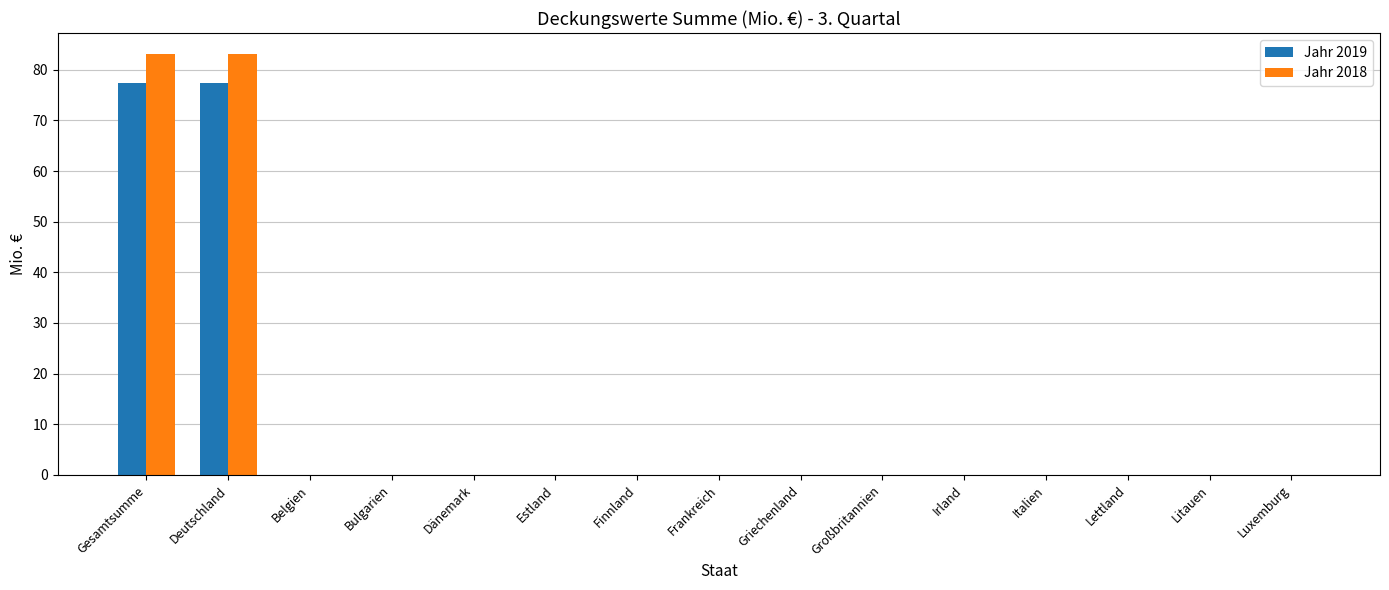

True or false: Jahr 2019 has a value of 77.4 at Deutschland.

True